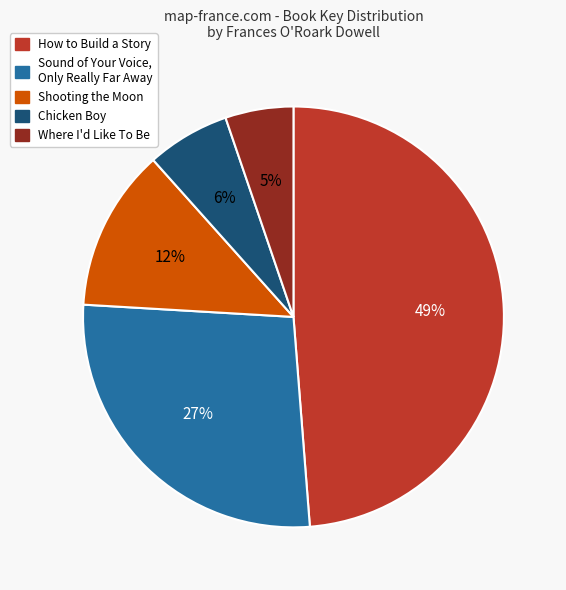

Between Sound of Your Voice, Only Really Far Away and How to Build a Story, which is larger?

How to Build a Story